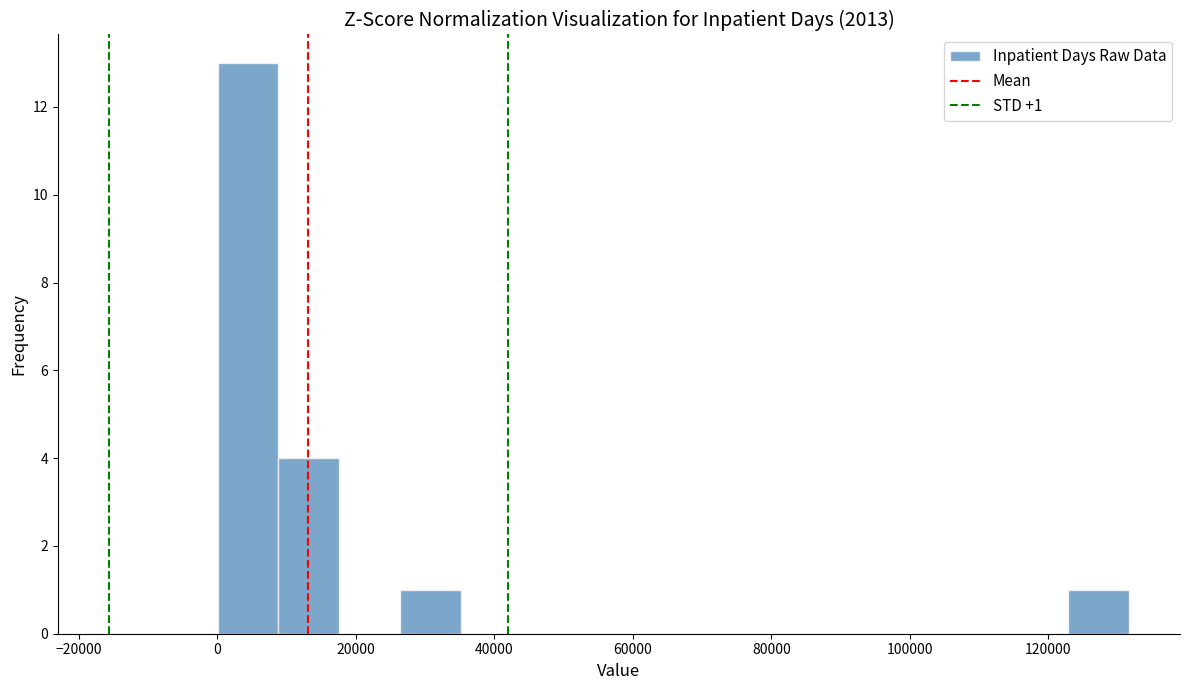

Over which range of the x-axis is the bar tallest?

0 to 8000